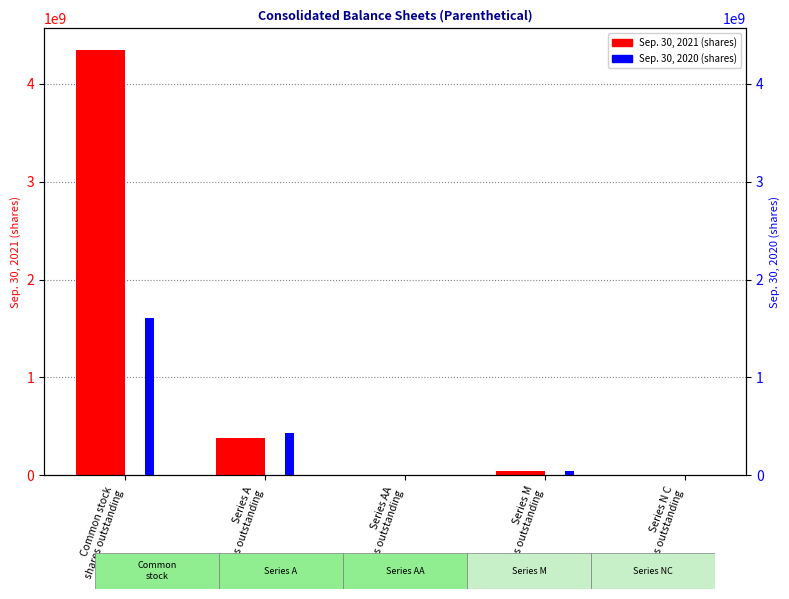

What is the difference between the maximum and minimum values in the Sep. 30, 2020 series?

1605000246